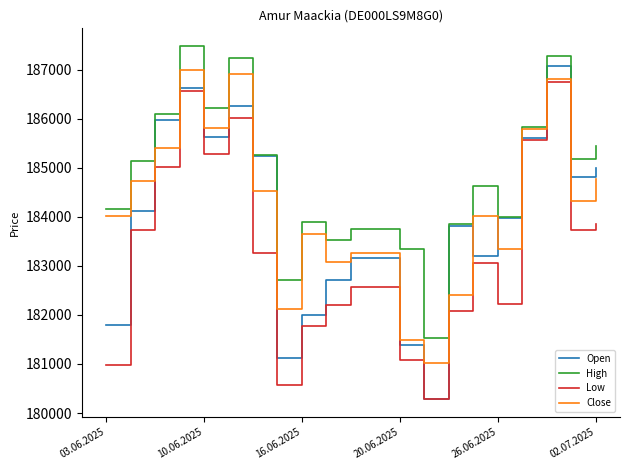

List the series in order of their overall mean, highest first.

High, Close, Open, Low